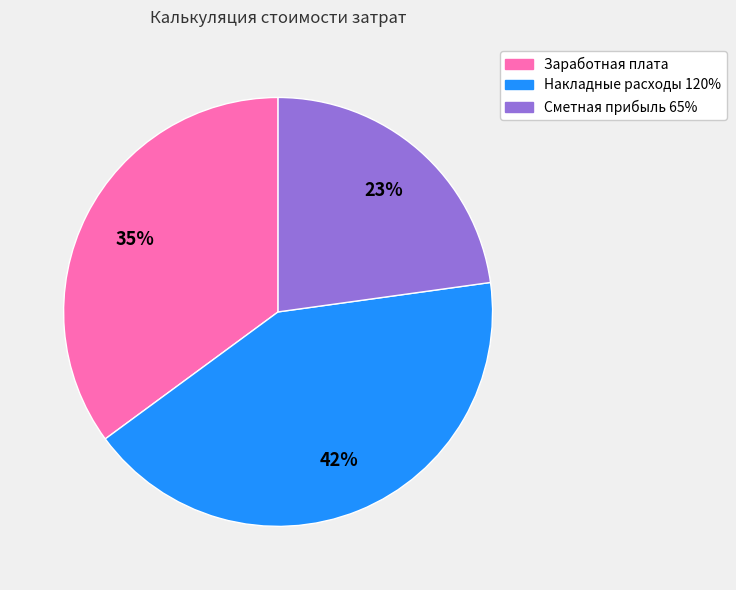

Which slice is the largest?

Накладные расходы 120%